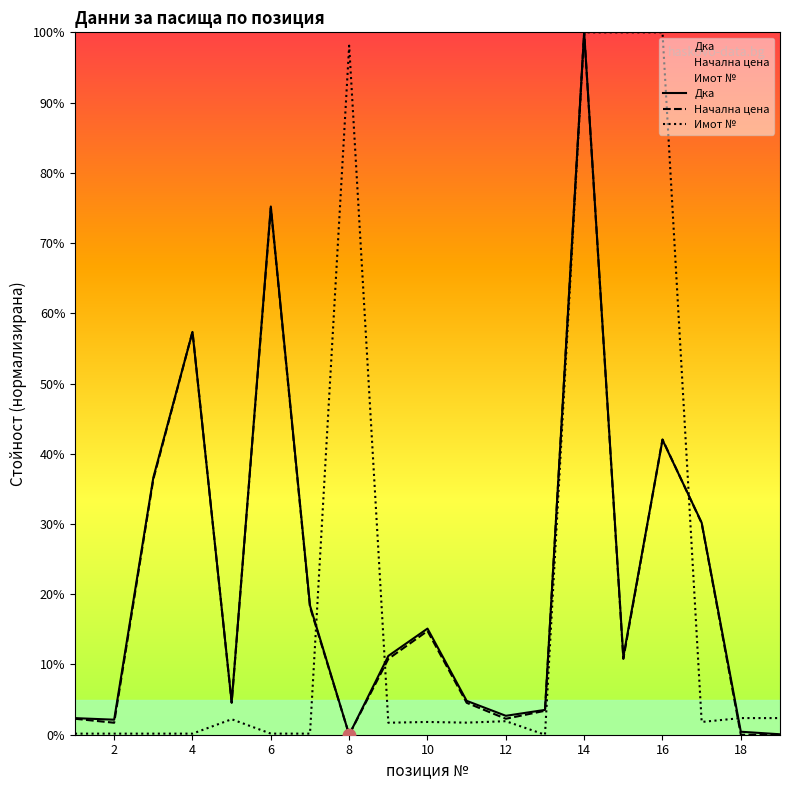

At which category is the sum across all series the highest?

14